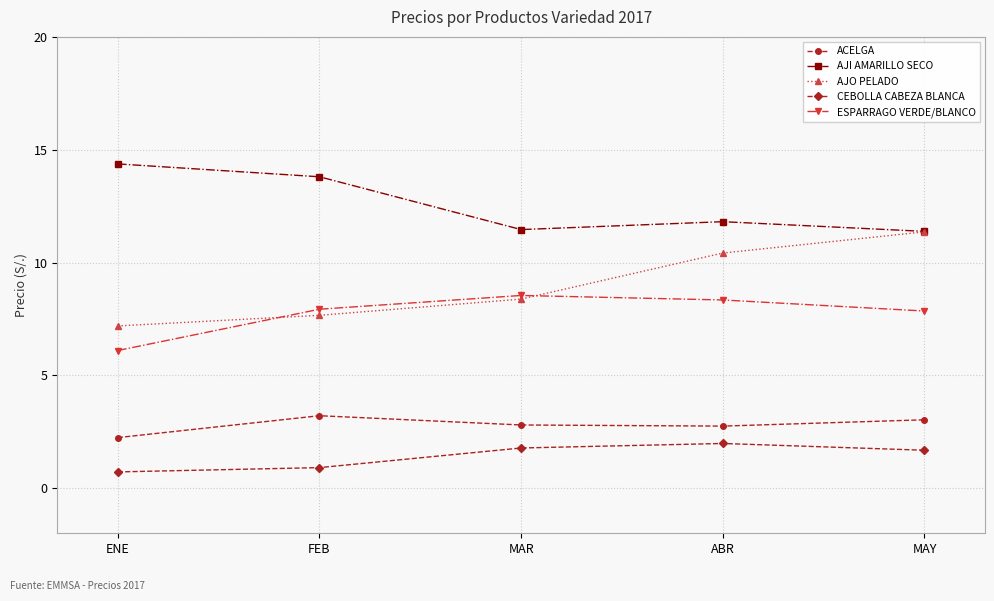

Is the value of ESPARRAGO VERDE/BLANCO at FEB greater than the value of CEBOLLA CABEZA BLANCA at MAR?

Yes